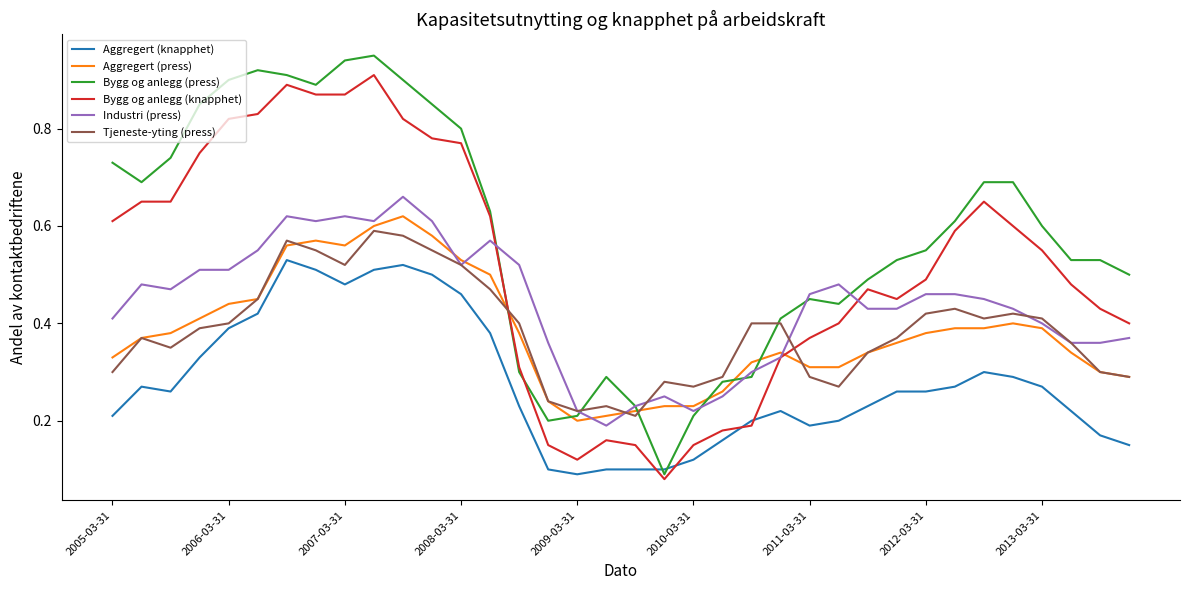

Which series has the widest spread of values?

Bygg og anlegg (press)